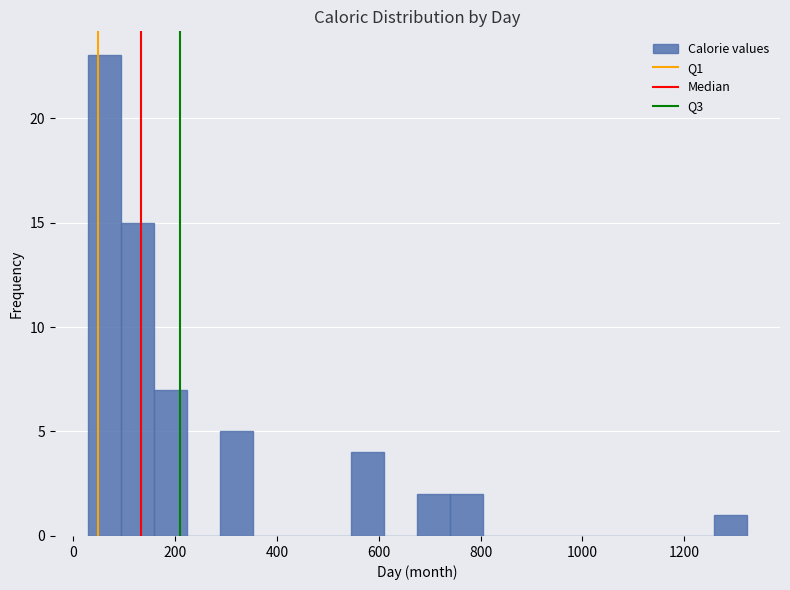

Read against the x-axis, roughly where is the centre of the tallest bar?

60